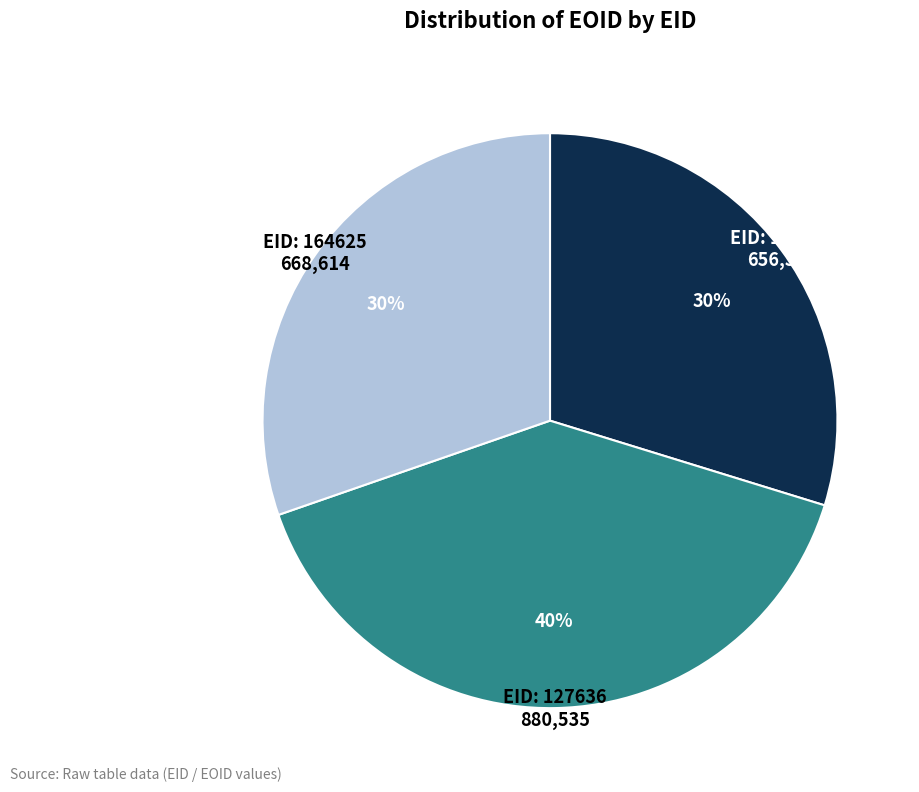

To the nearest percent, what is the average slice percentage?

33%